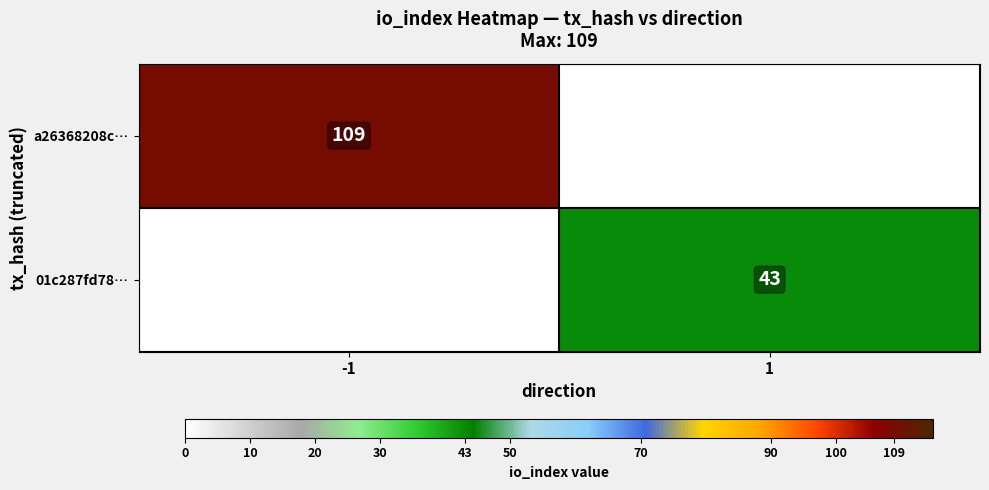

Is it true that a26368208c… equals 56 at -1?

False